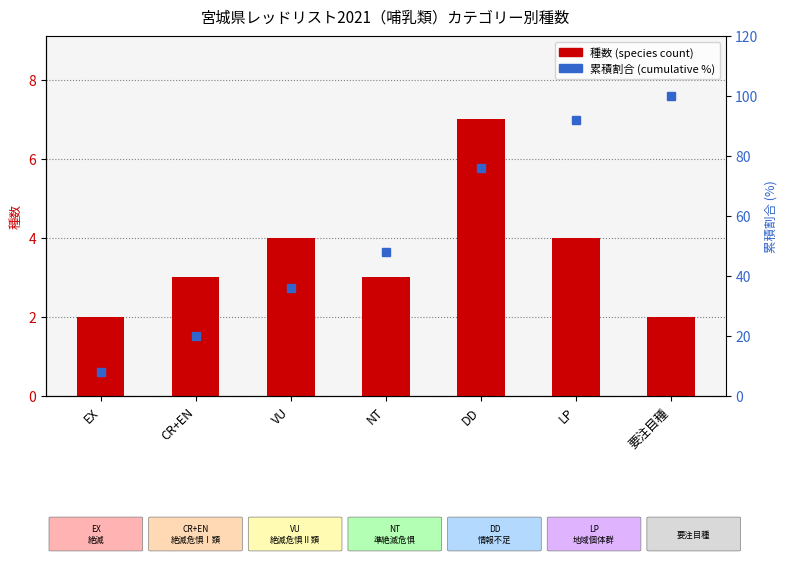

What is the sum of all species count values?

25